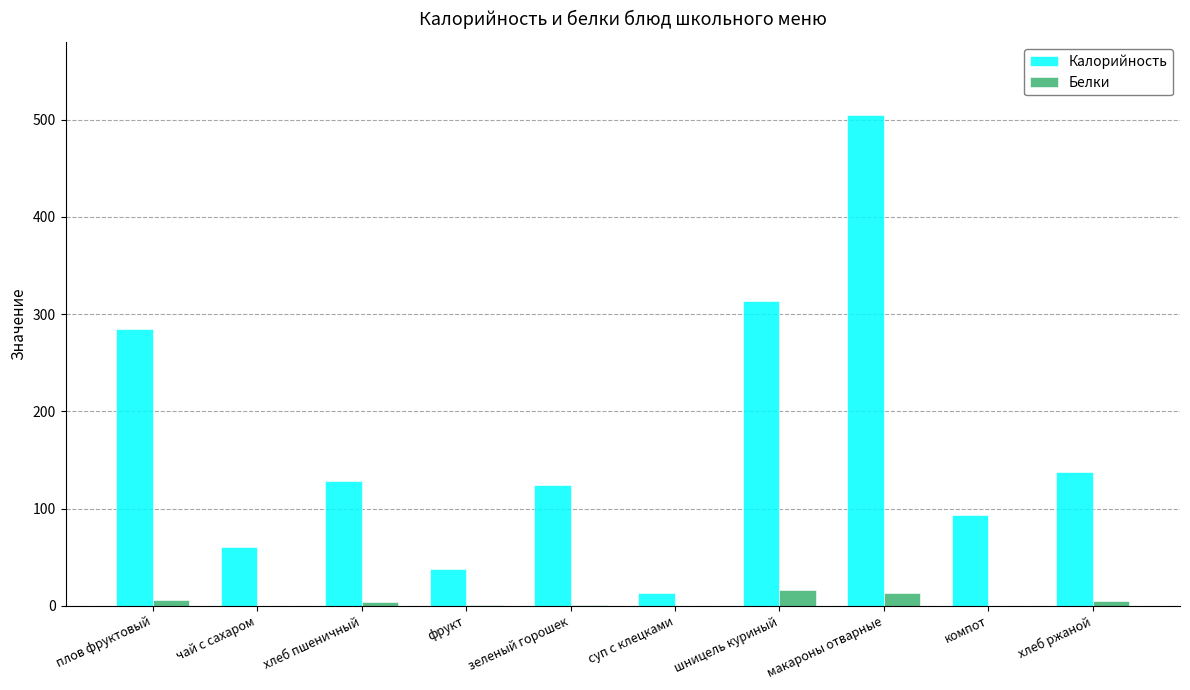

Between хлеб пшеничный and суп с клецками, which series saw the biggest shift?

Калорийность